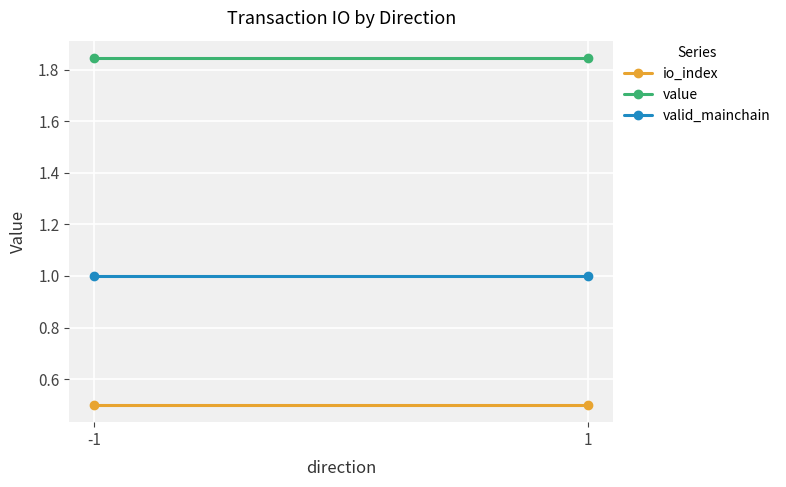

Reading left to right, what are all the values shown in this chart?

io_index: 0.5	0.5
value: 1.8	1.8
valid_mainchain: 1.0	1.0